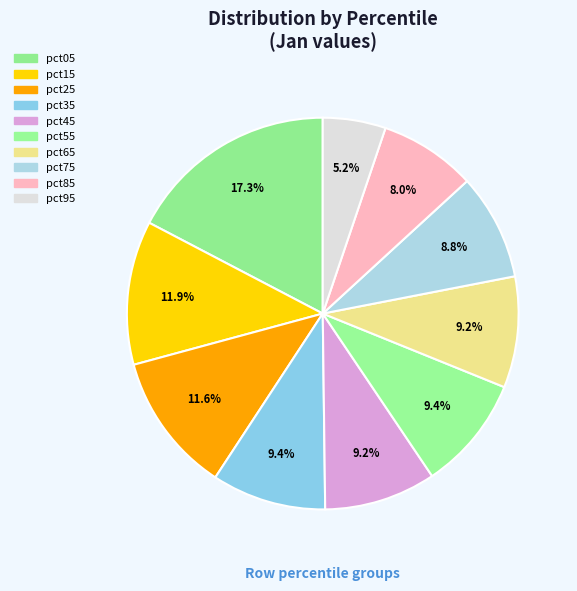

How many slices are in this pie chart?

10